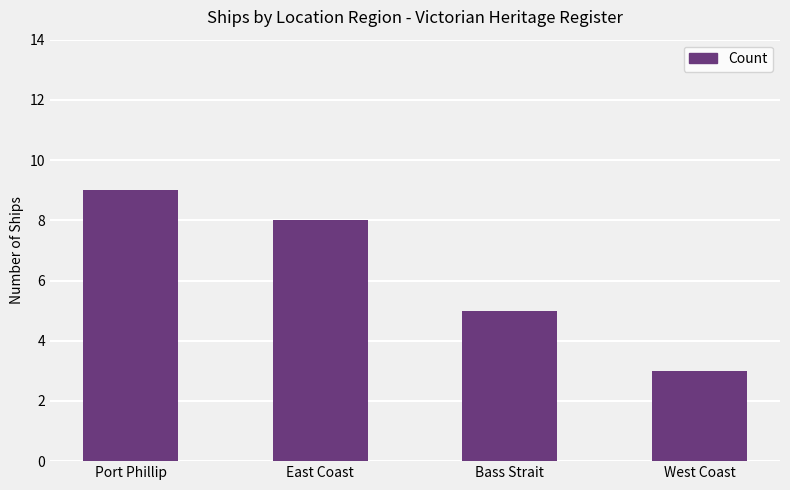

What is the label of the 3rd bar from the left?

Bass Strait